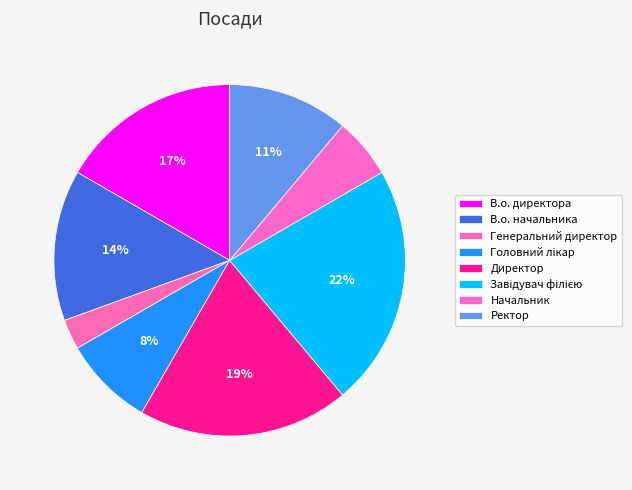

What is the ratio of the value at Начальник to the value at Генеральний директор?

2.0